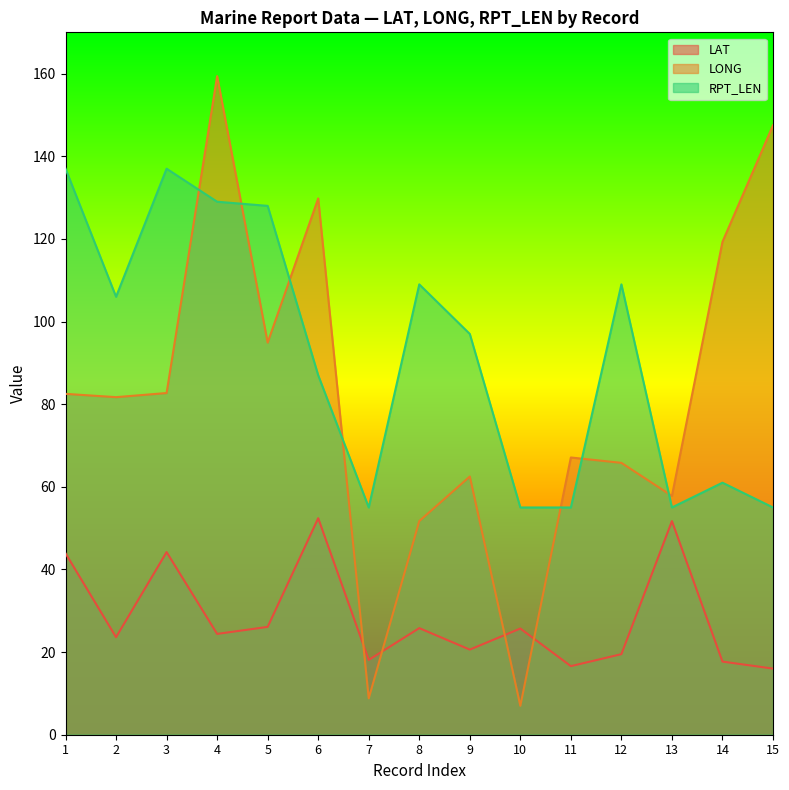

Which category has the highest value in the LAT series?

6